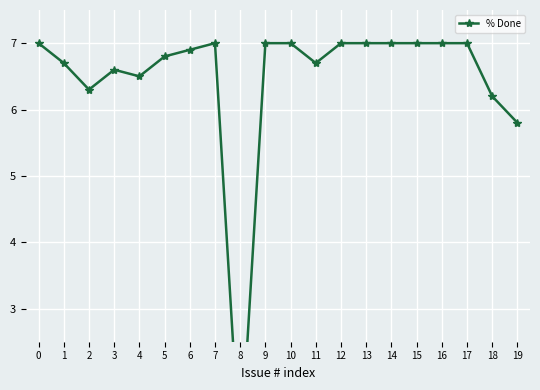

What is the average value?

6.5